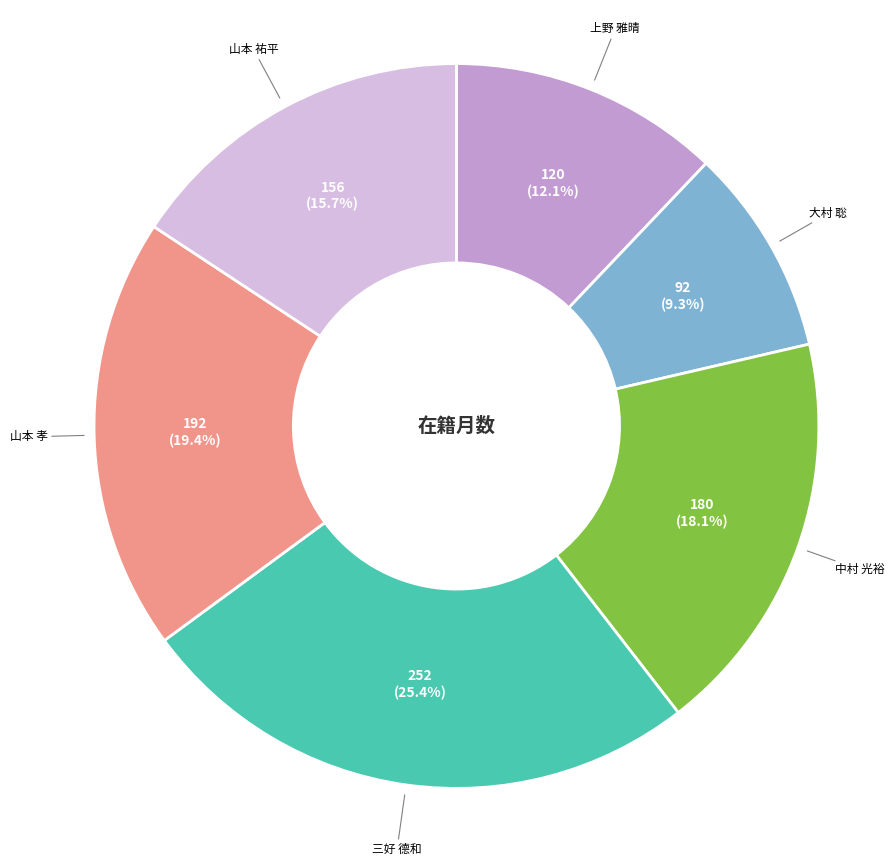

Does 中村 光裕 account for over 50% of the chart?

No